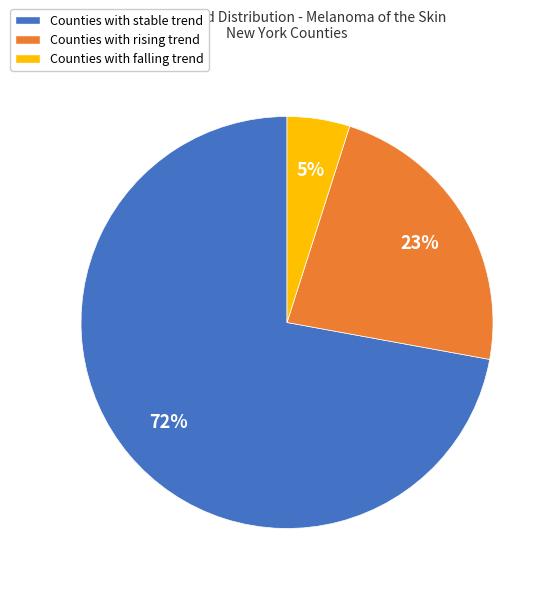

How many segments does this pie chart have?

3